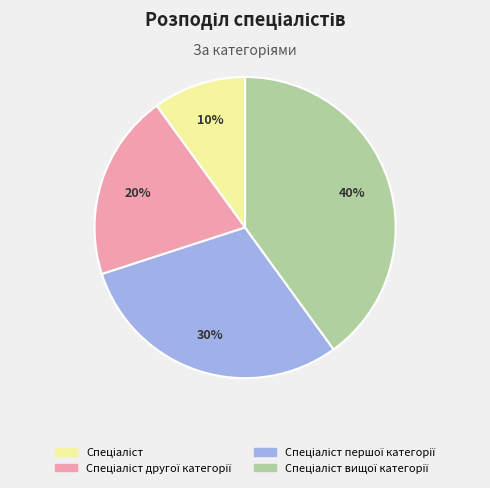

Is there a majority slice in this chart?

No